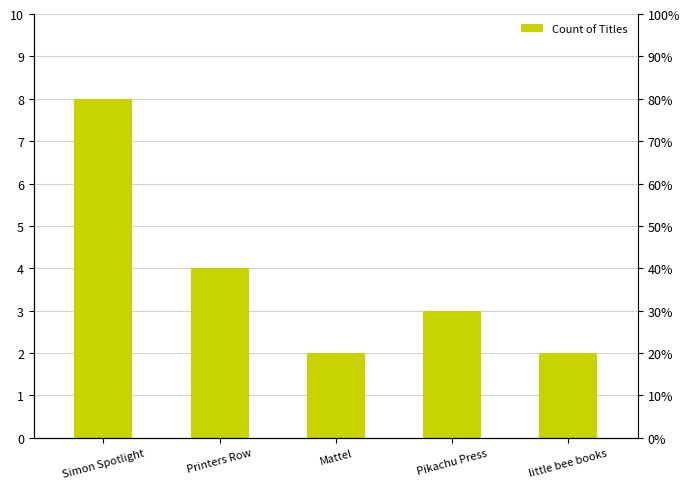

Rank the categories by value from lowest to highest.

Mattel, little bee books, Pikachu Press, Printers Row, Simon Spotlight